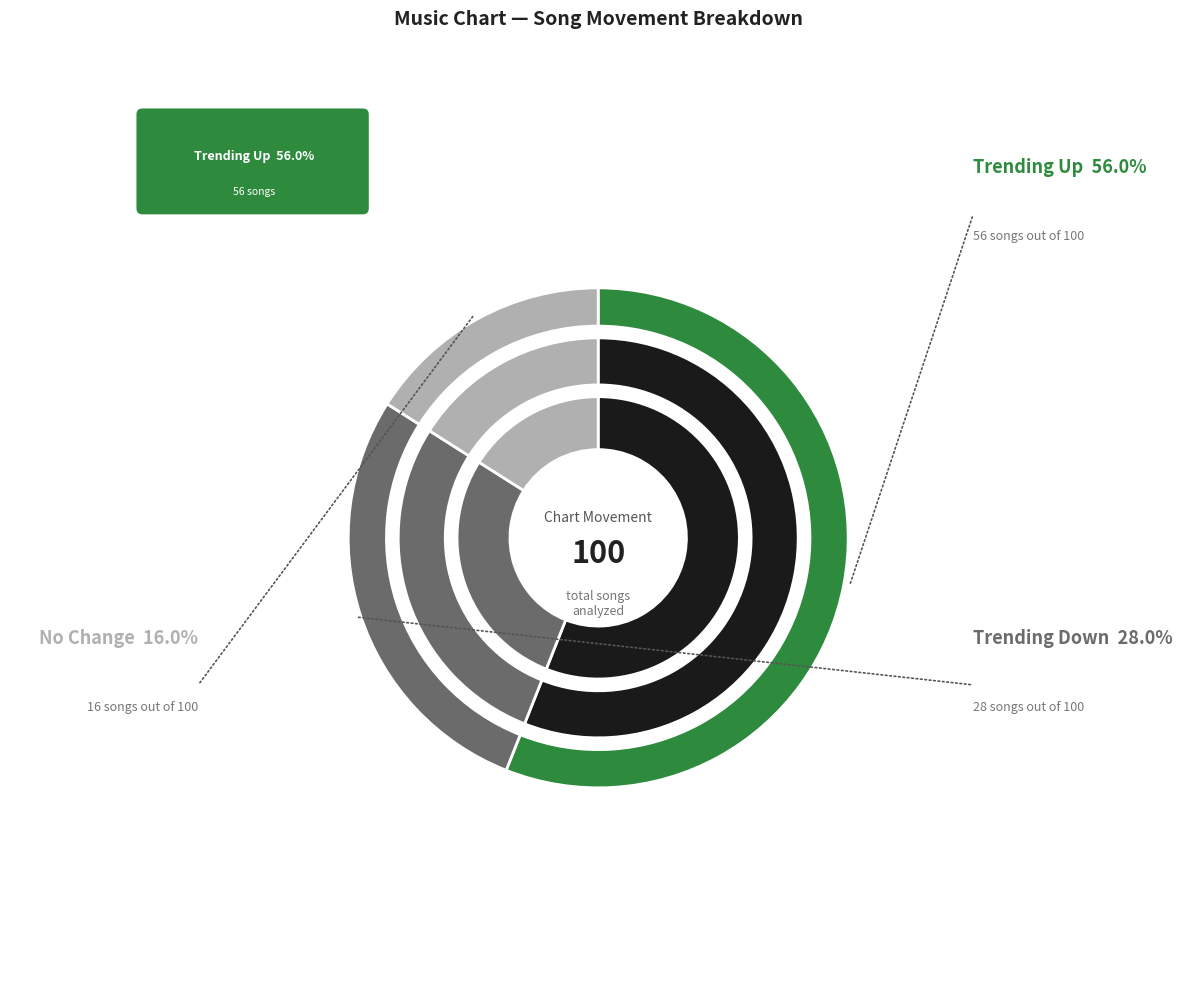

How many slices are in this pie chart?

3